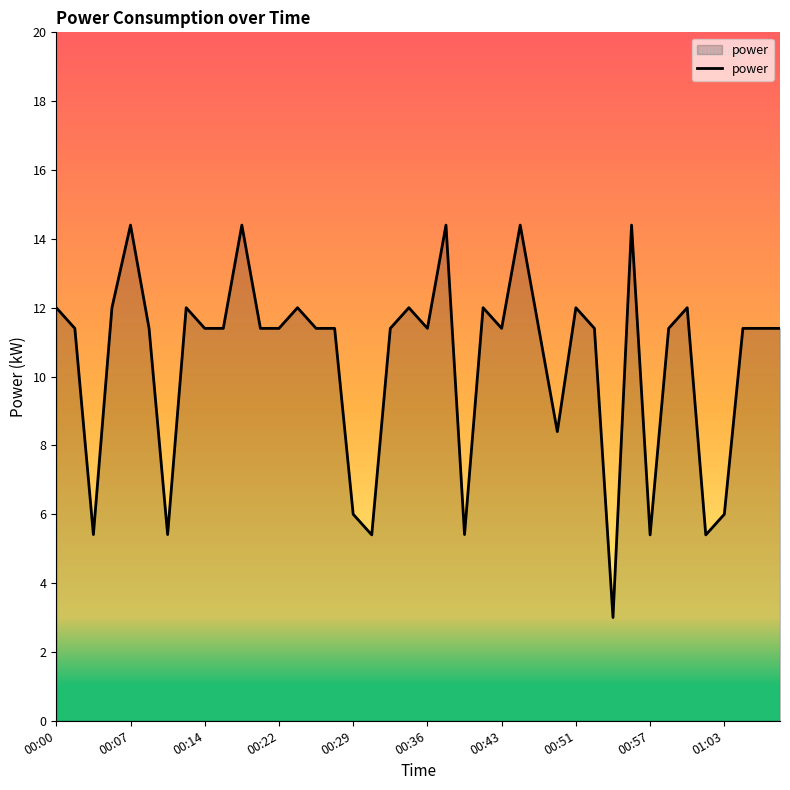

What is the smallest value displayed?

3.0